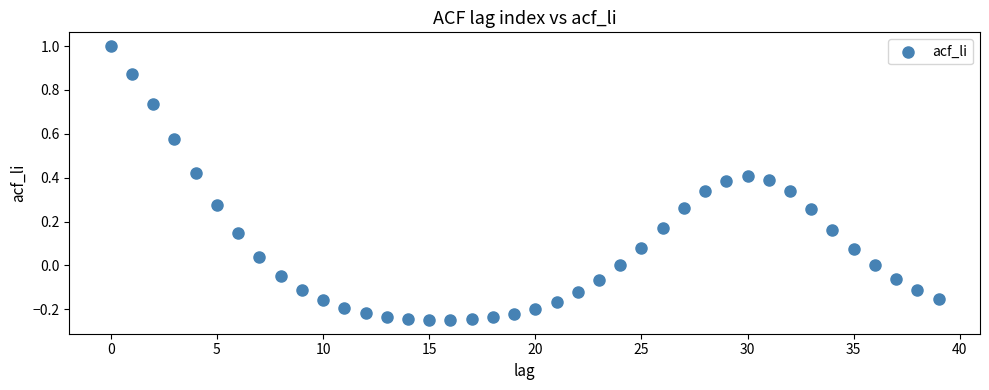

What is the range of Y values (max minus min)?

1.2